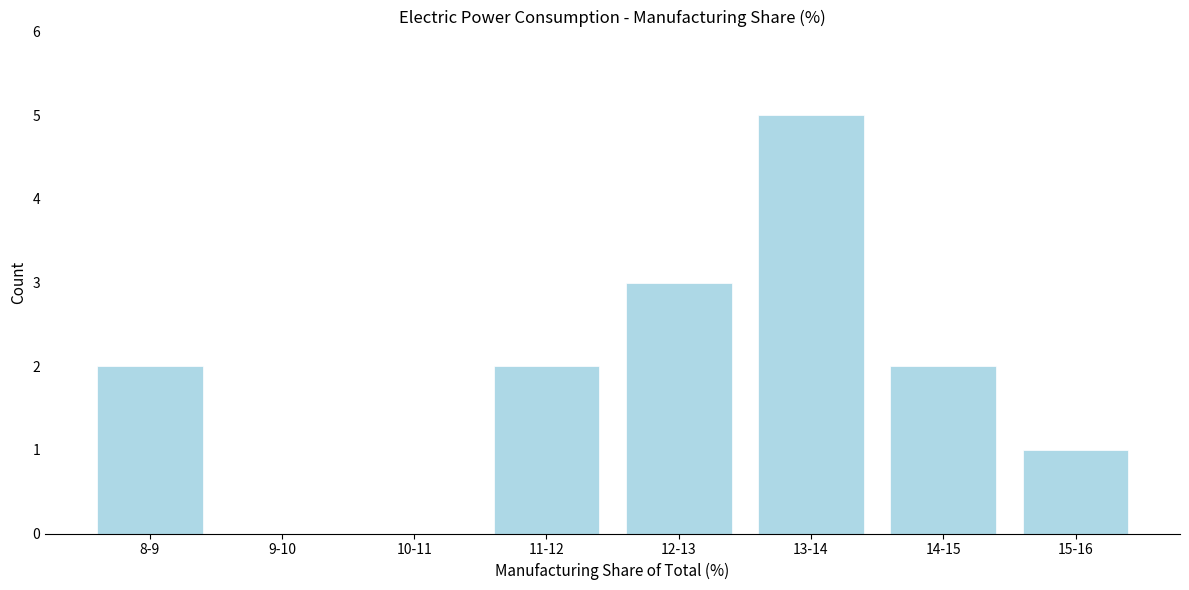

Reading left to right, list all the values displayed in this chart.

8-9=2	9-10=0	10-11=0	11-12=2	12-13=3	13-14=5	14-15=2	15-16=1